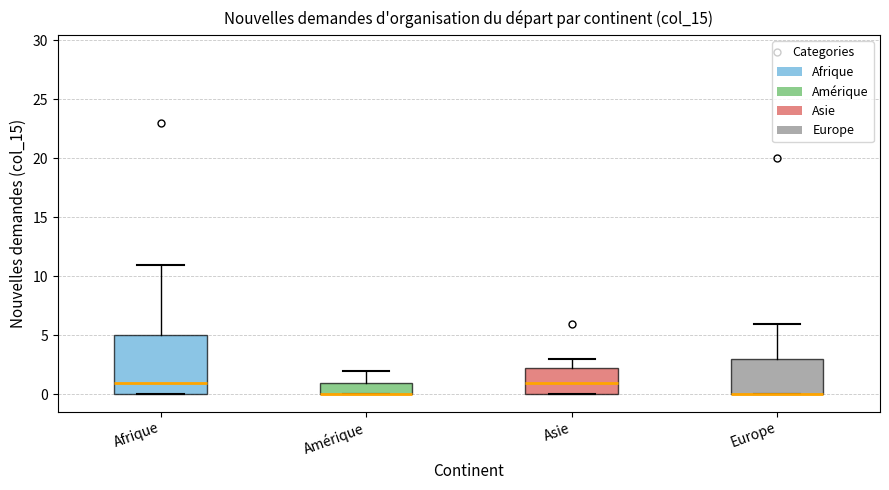

Comparing the boxes themselves (not the whiskers), which one is the tallest?

Afrique